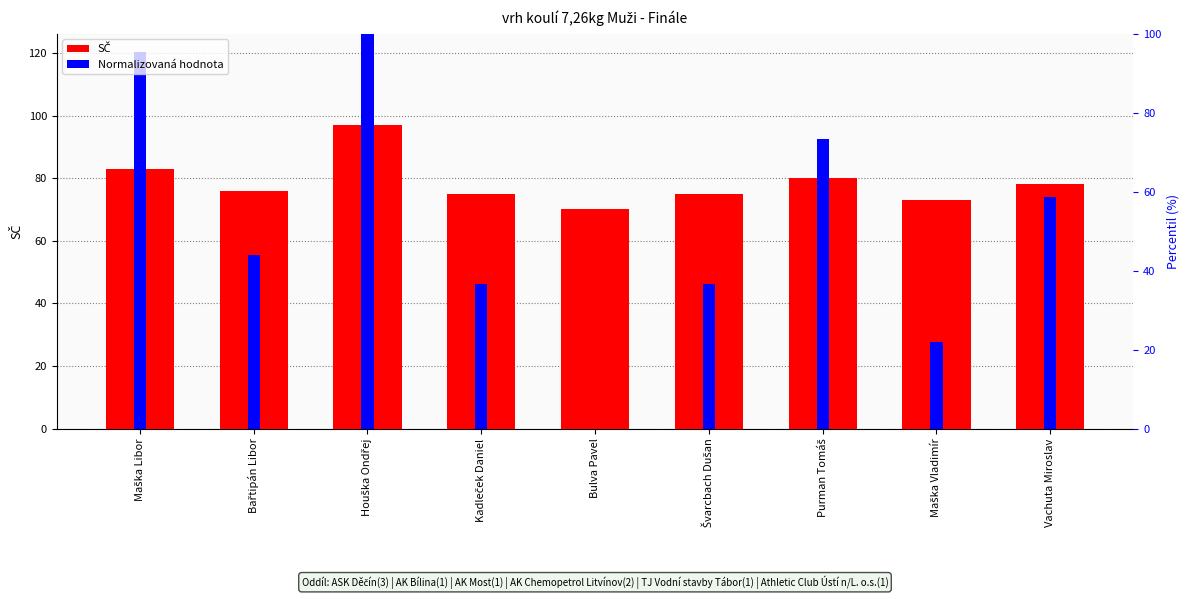

What is the approximate value of Normalizovaná hodnota at Maška Libor?

120.4